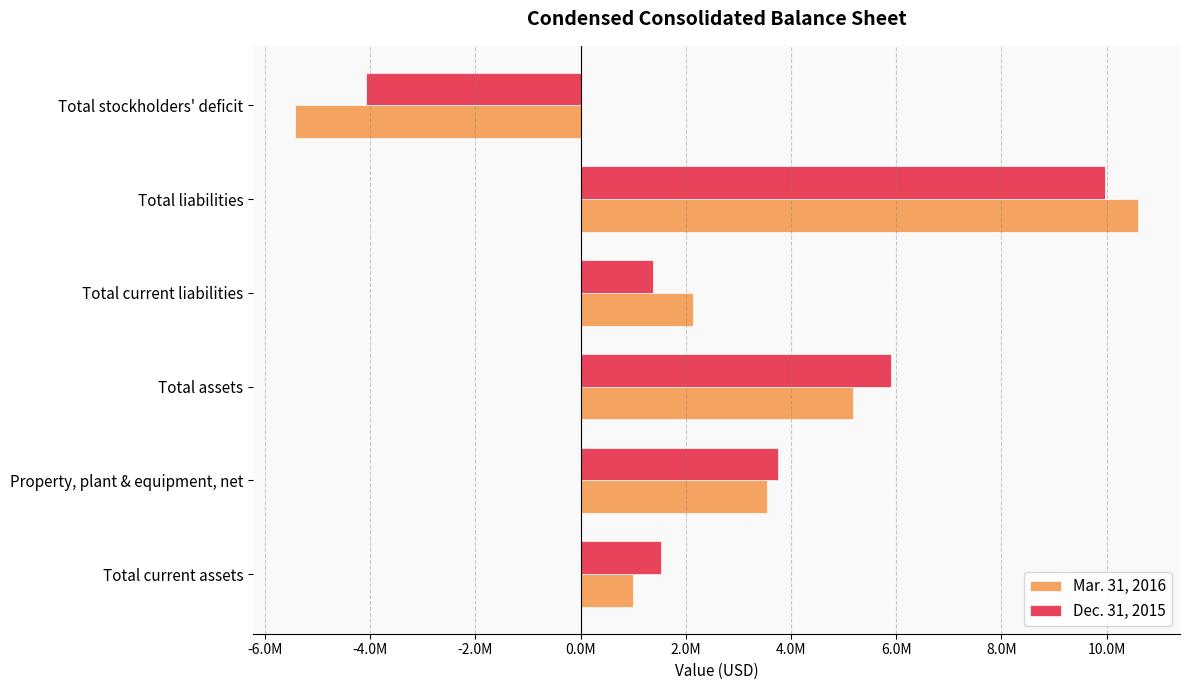

What are all the series names shown in the legend?

Mar. 31, 2016, Dec. 31, 2015